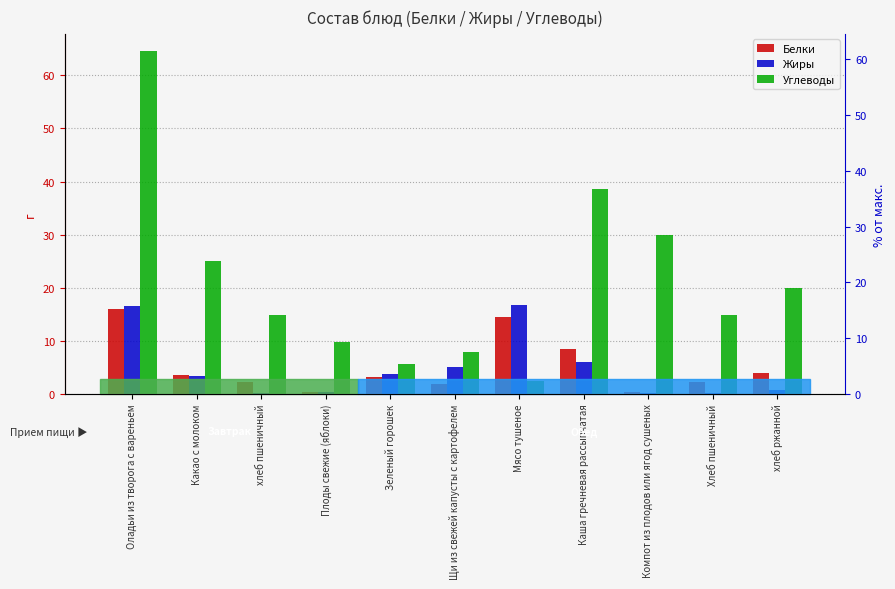

What is the label of the 4th bar from the right?

Каша гречневая рассыпчатая